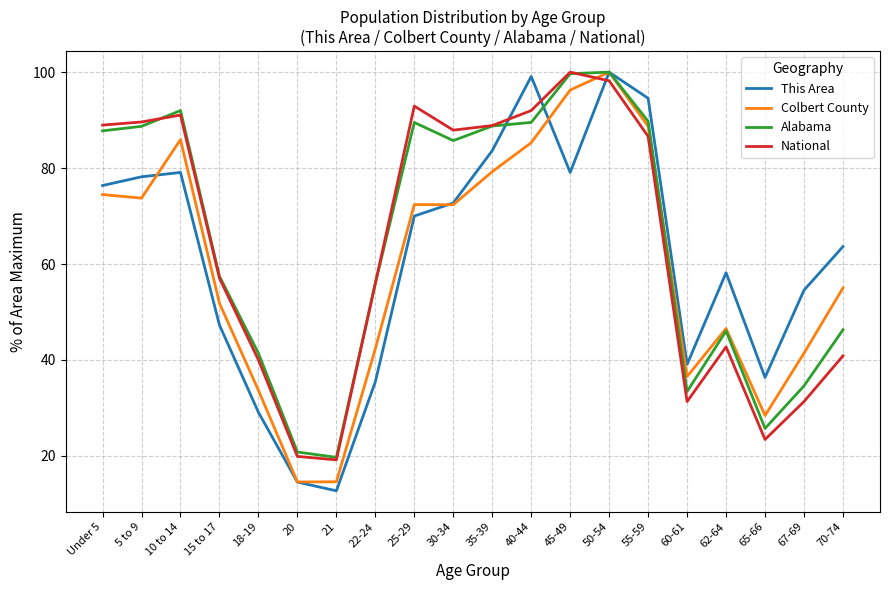

What is the average value of the Colbert County series?

59.7